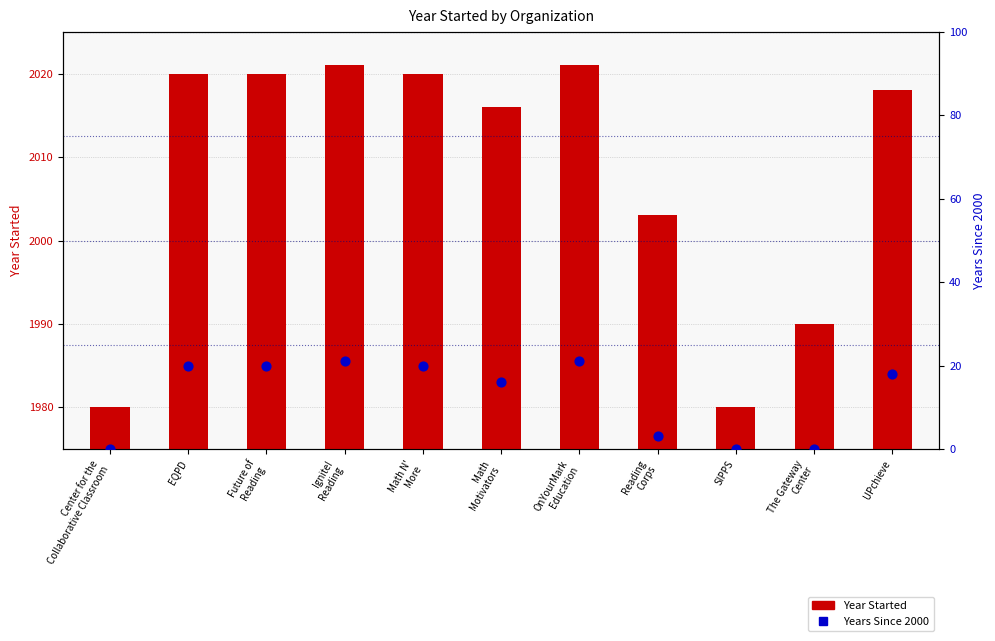

Which series has the widest spread of Y values?

Year Started